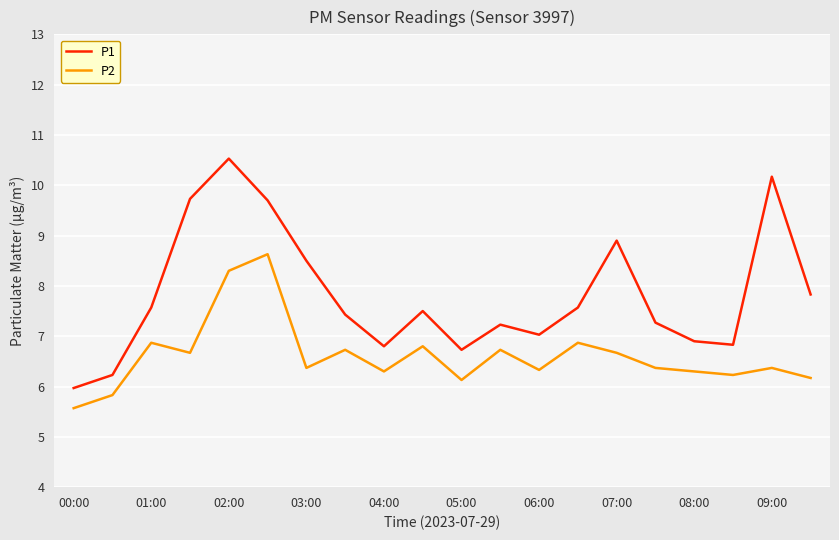

List the series in order of their overall mean, lowest first.

P2, P1